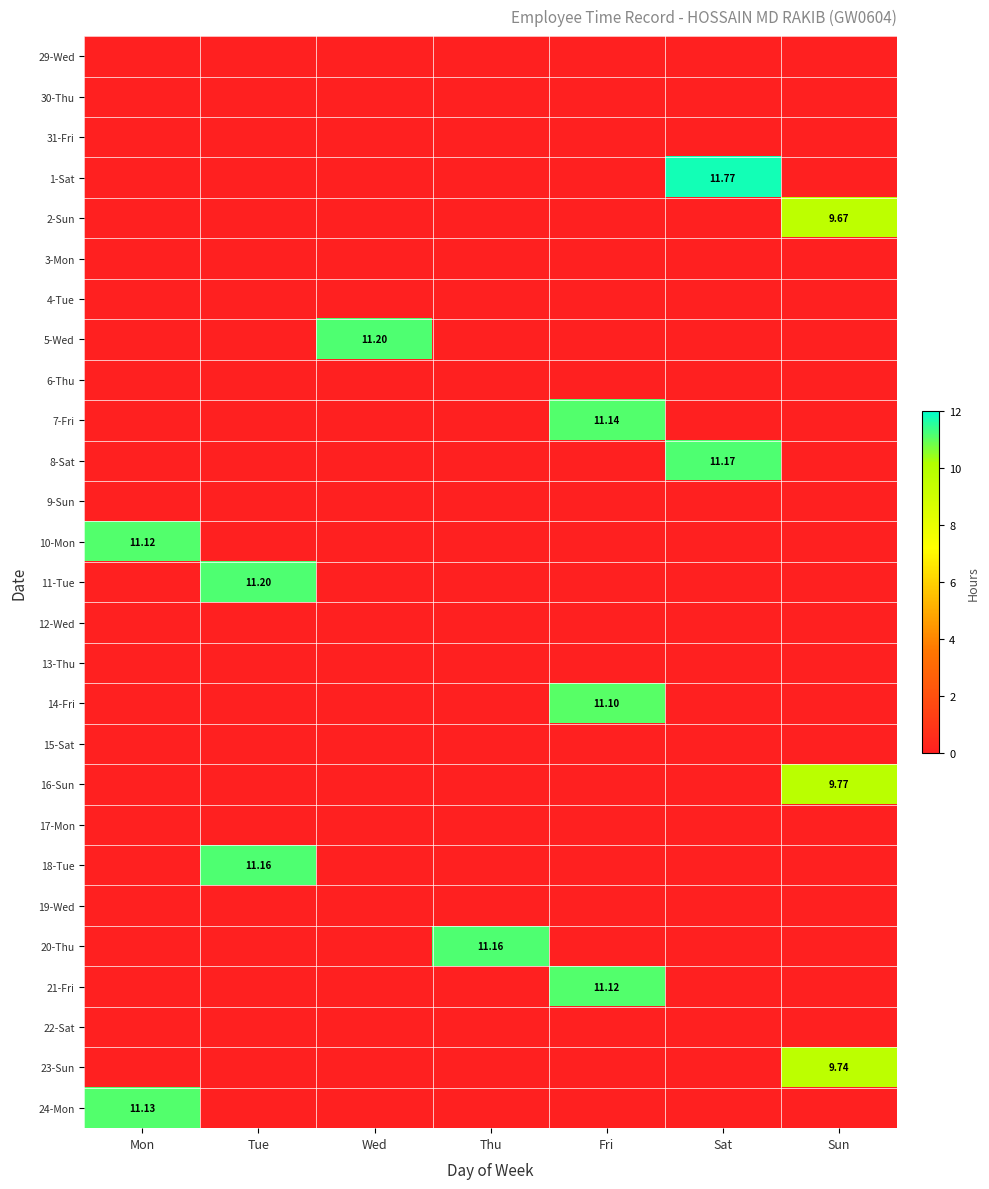

What is the average value of the 20-Thu series?

1.6